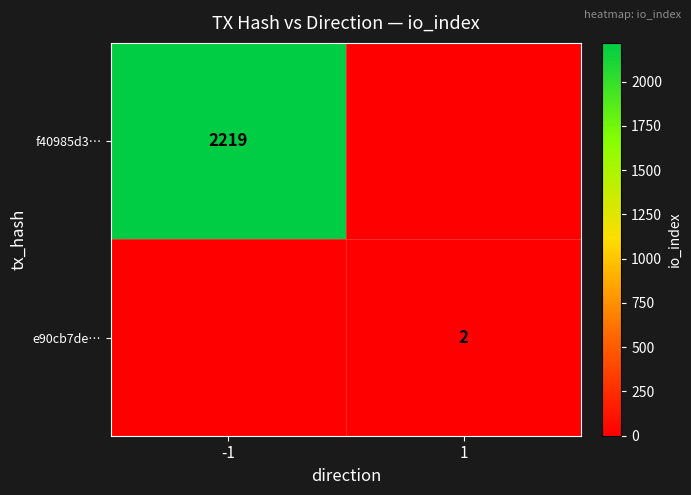

At which category is the sum across all series the highest?

-1